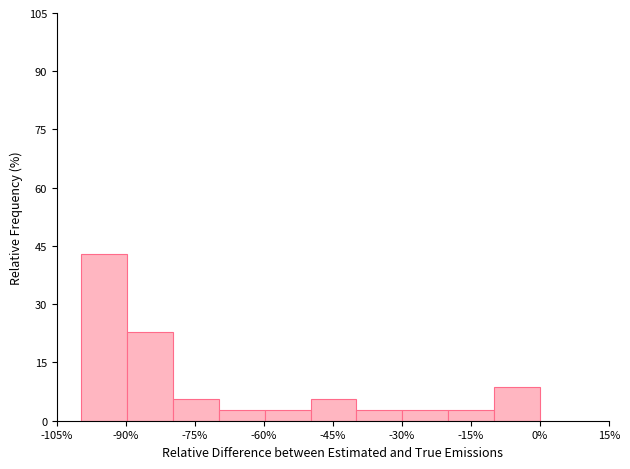

How tall is the bar that spans -80 to -70 on the x-axis? Neither the bar edges nor the heights are printed on the chart, so give them approximately, as read against the axes.

6